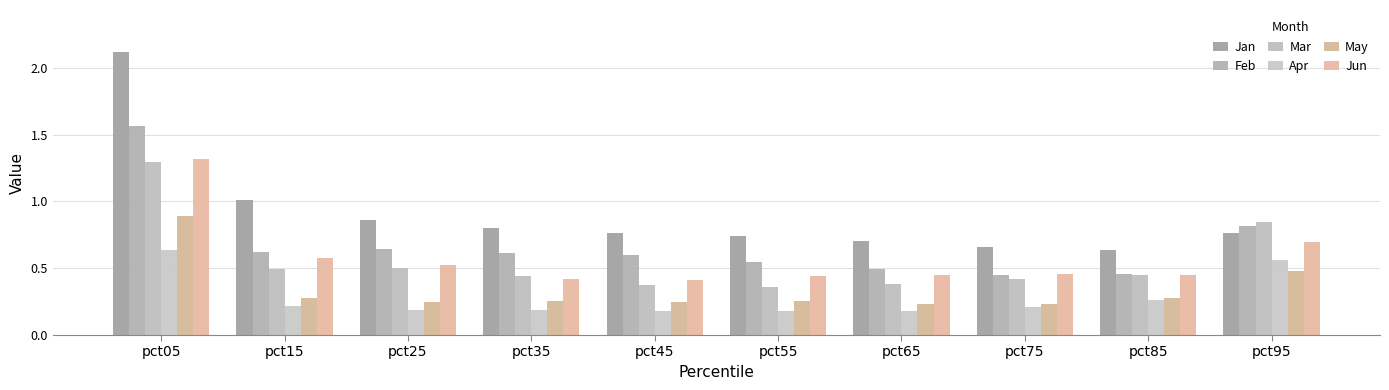

What is the spread (max minus min) of values at pct05?

1.5